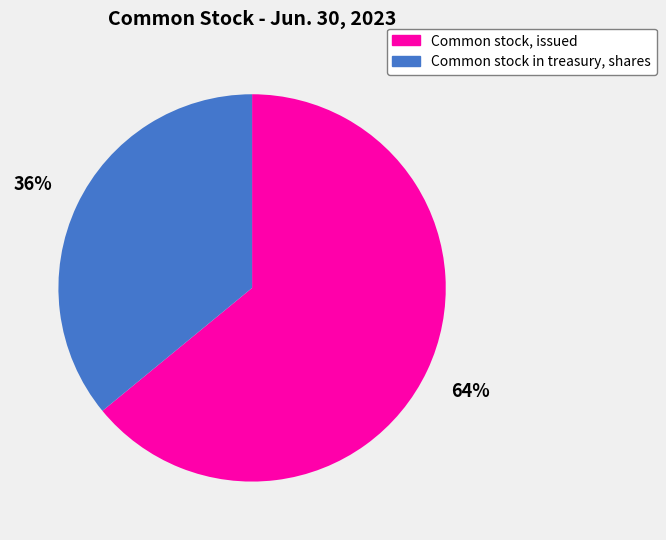

Which has a higher value, Common stock in treasury, shares or Common stock, issued?

Common stock, issued